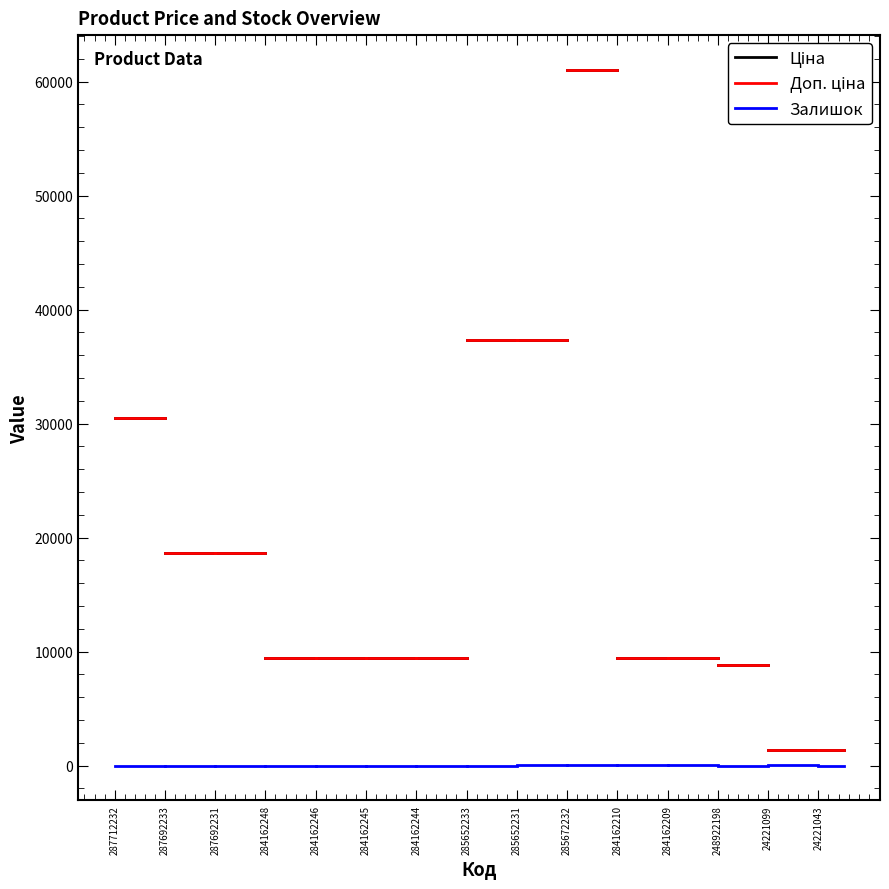

What are all the series names shown in the legend?

Ціна, Доп. ціна, Залишок